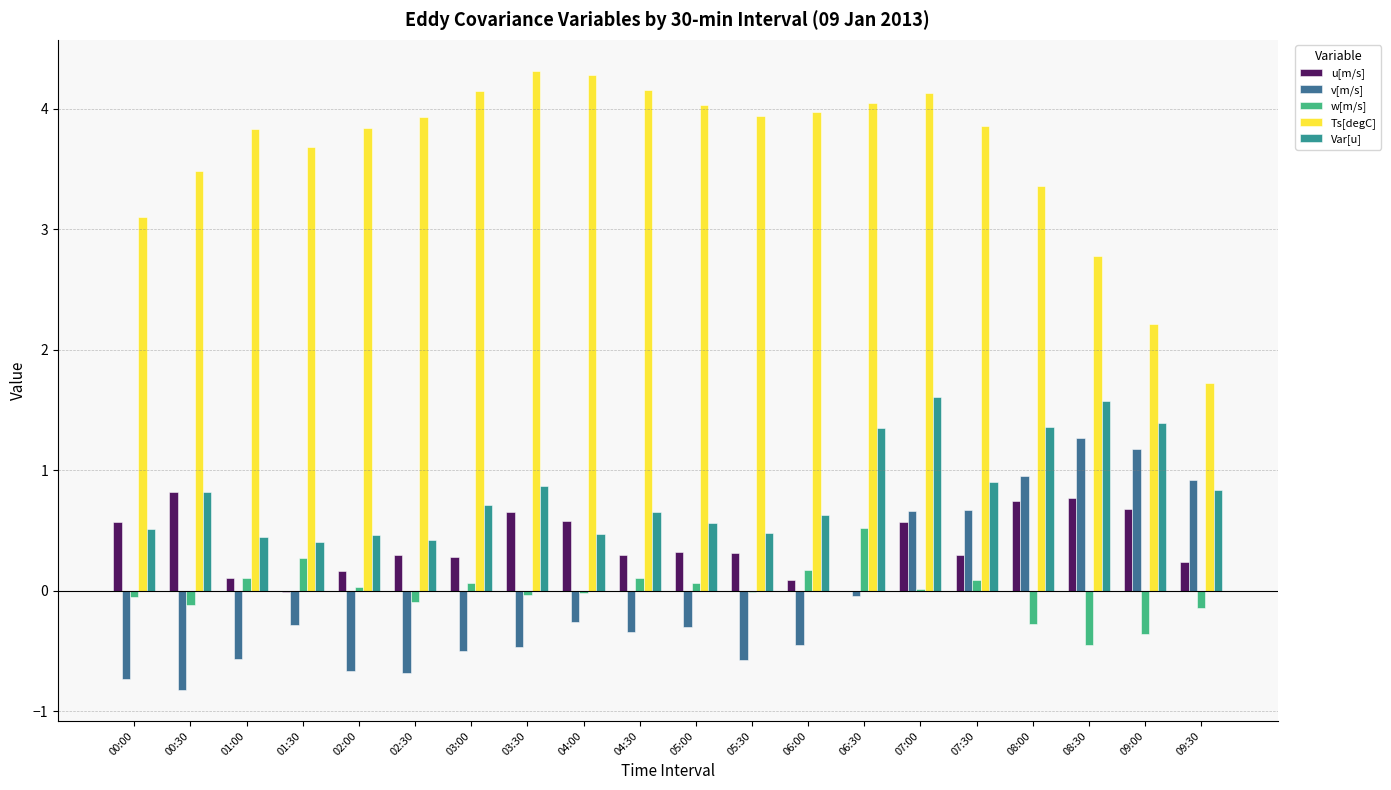

What is the sum of all Var[u] values?

16.5